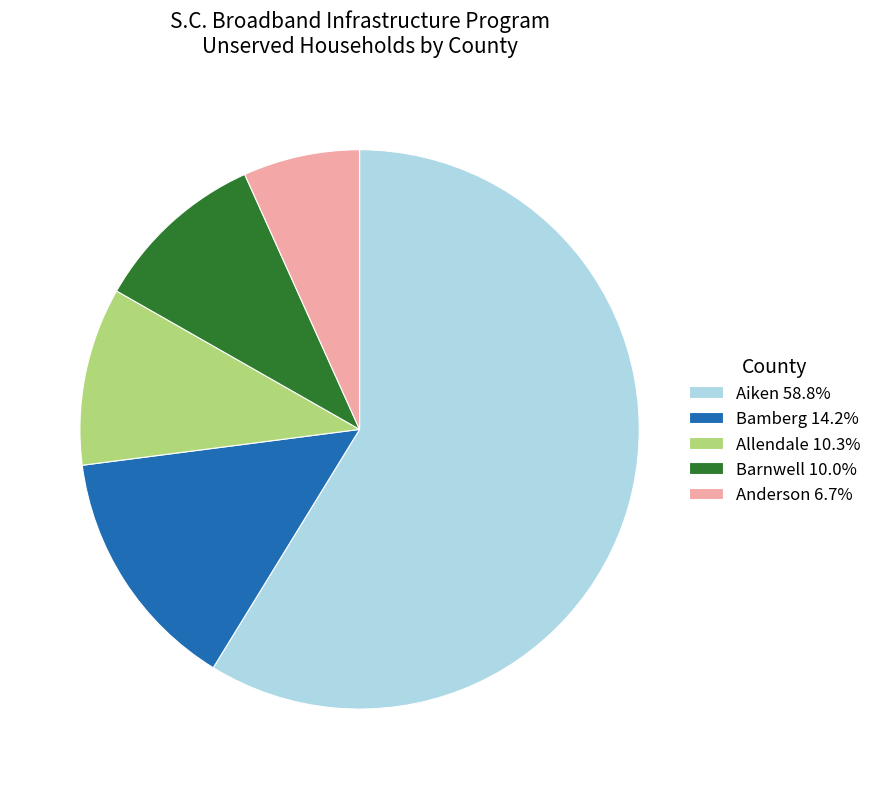

Do Aiken 58.8% and Bamberg 14.2% together represent more than half of the pie?

Yes